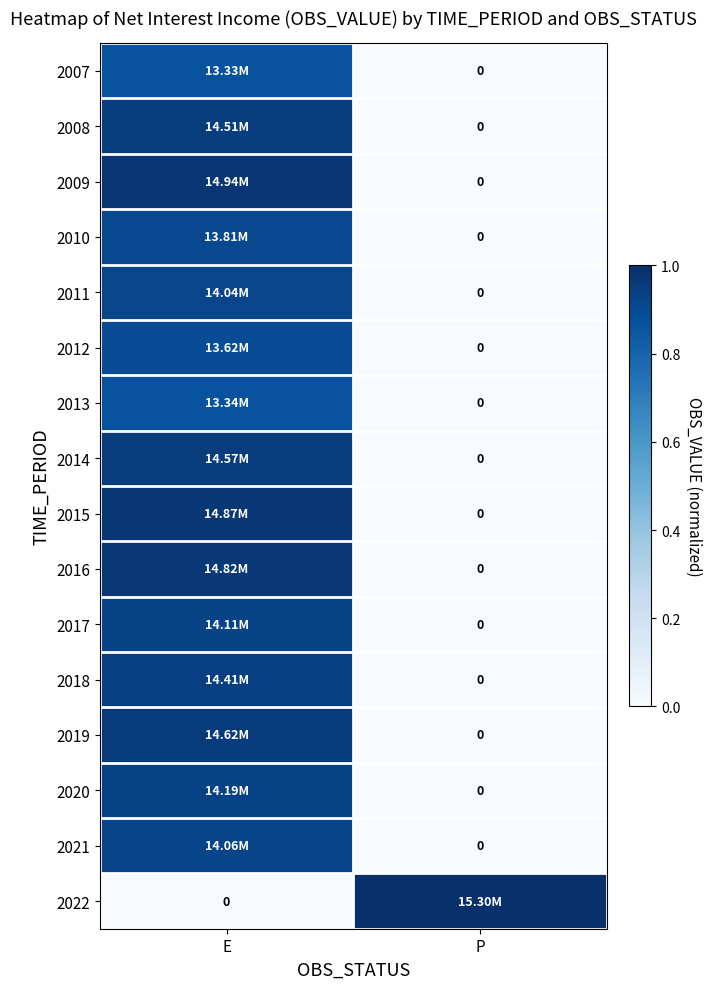

How many values in the 2019 series exceed 0?

1